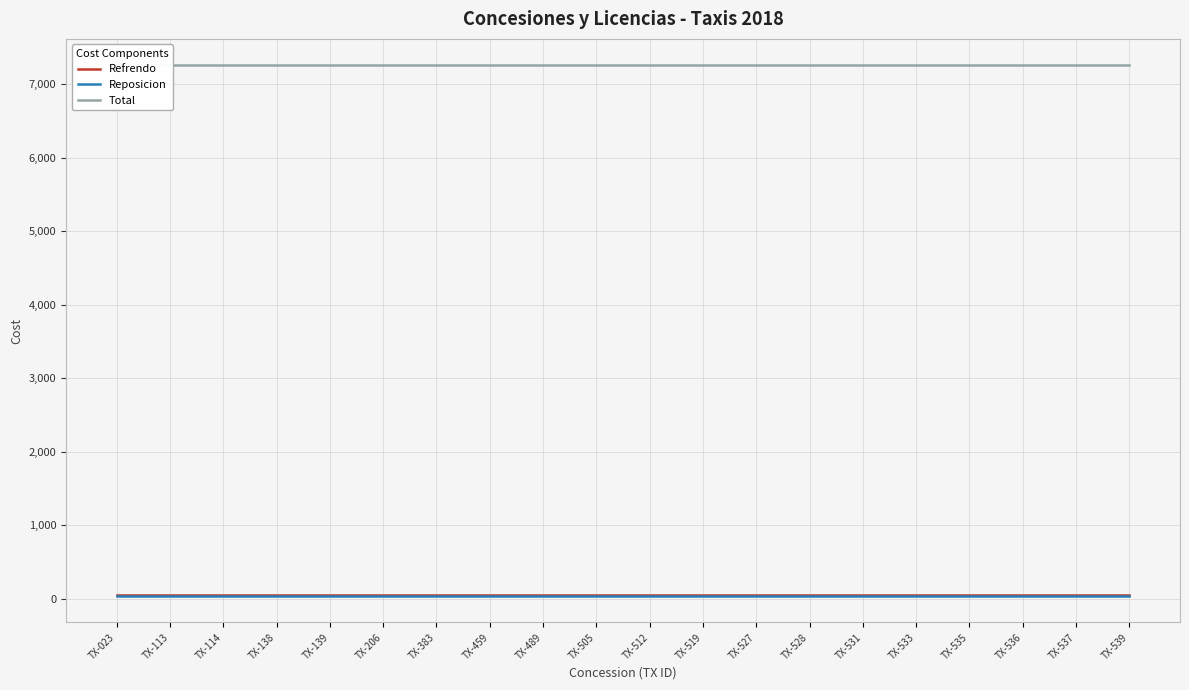

What are all the series names shown in the legend?

Refrendo, Reposicion, Total